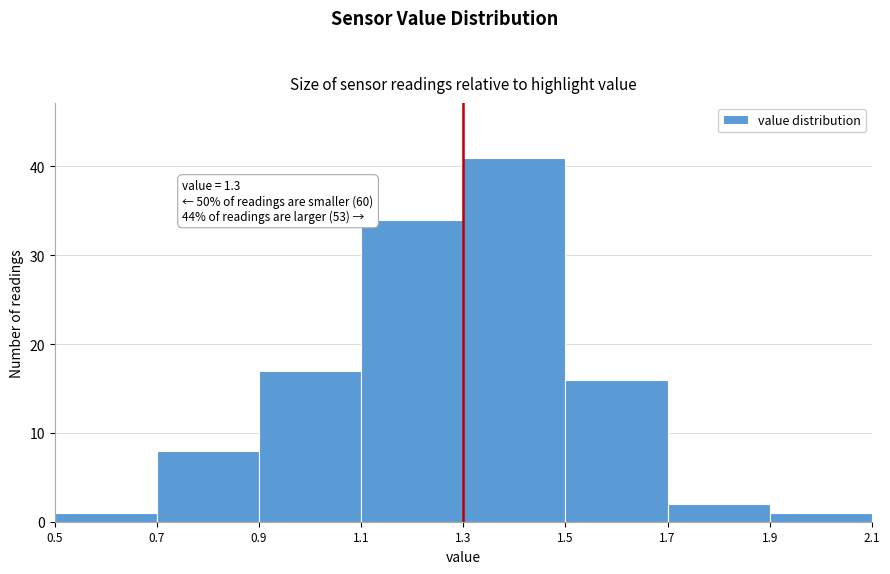

Which range on the x-axis has the tallest bar?

1.3 to 1.5